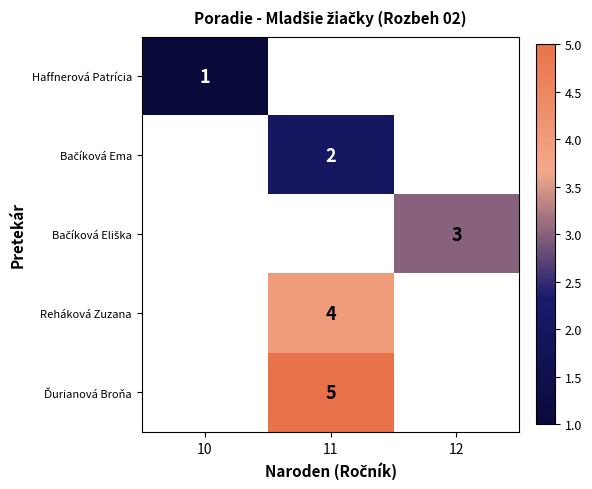

The Reháková Zuzana series shows 4 at 11. True or false?

True